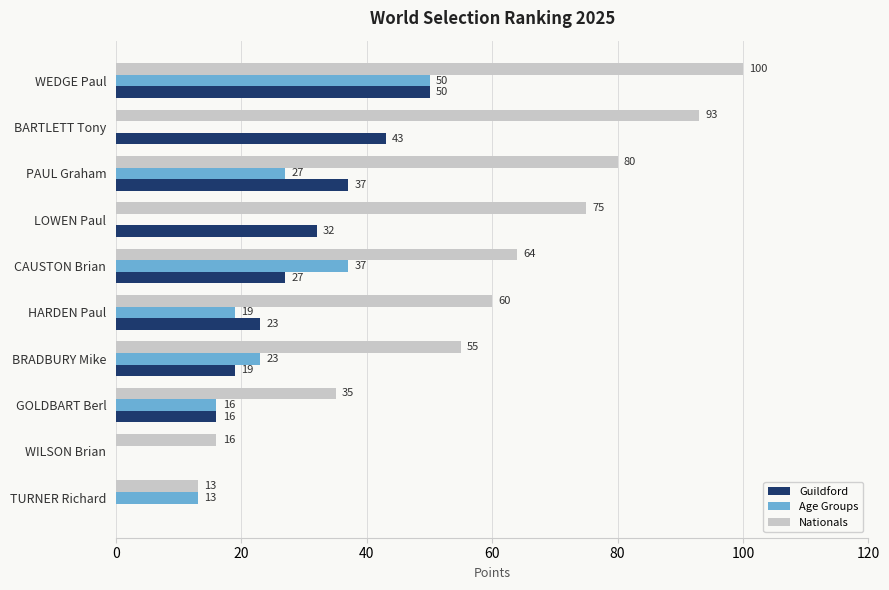

What is the sum of all Age Groups values?

185